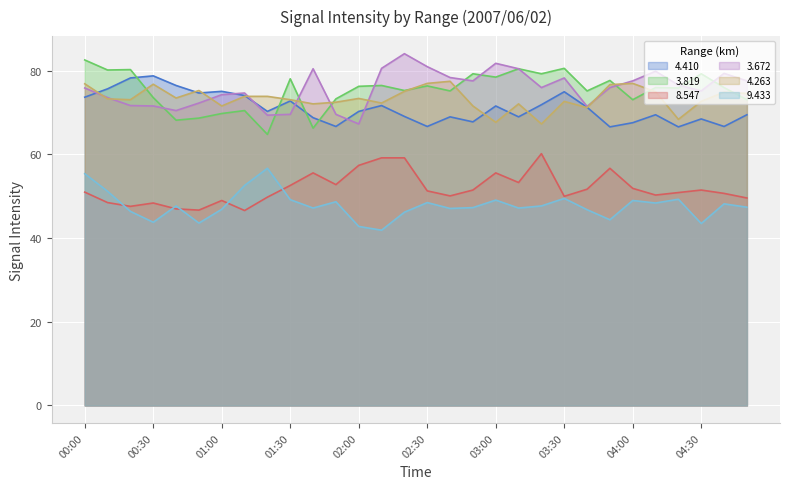

True or false: 4.410 has a value of 68.8 at 01:40.

True